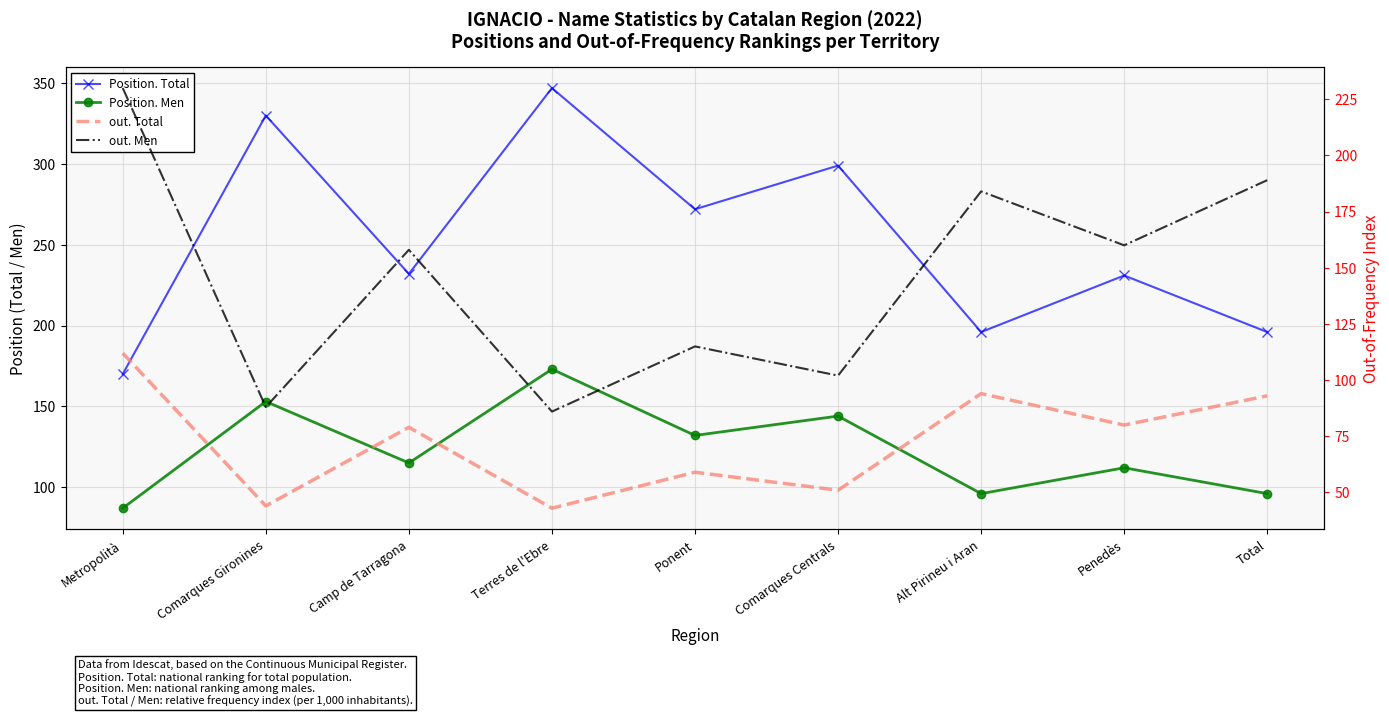

Reading left to right, transcribe all the data shown in this chart.

Position. Total: 170	330	232	347	272	299	196	231	196
Position. Men: 87	153	115	173	132	144	96	112	96
out. Total: 112	44	79	43	59	51	94	80	93
out. Men: 230	88	158	86	115	102	184	160	189